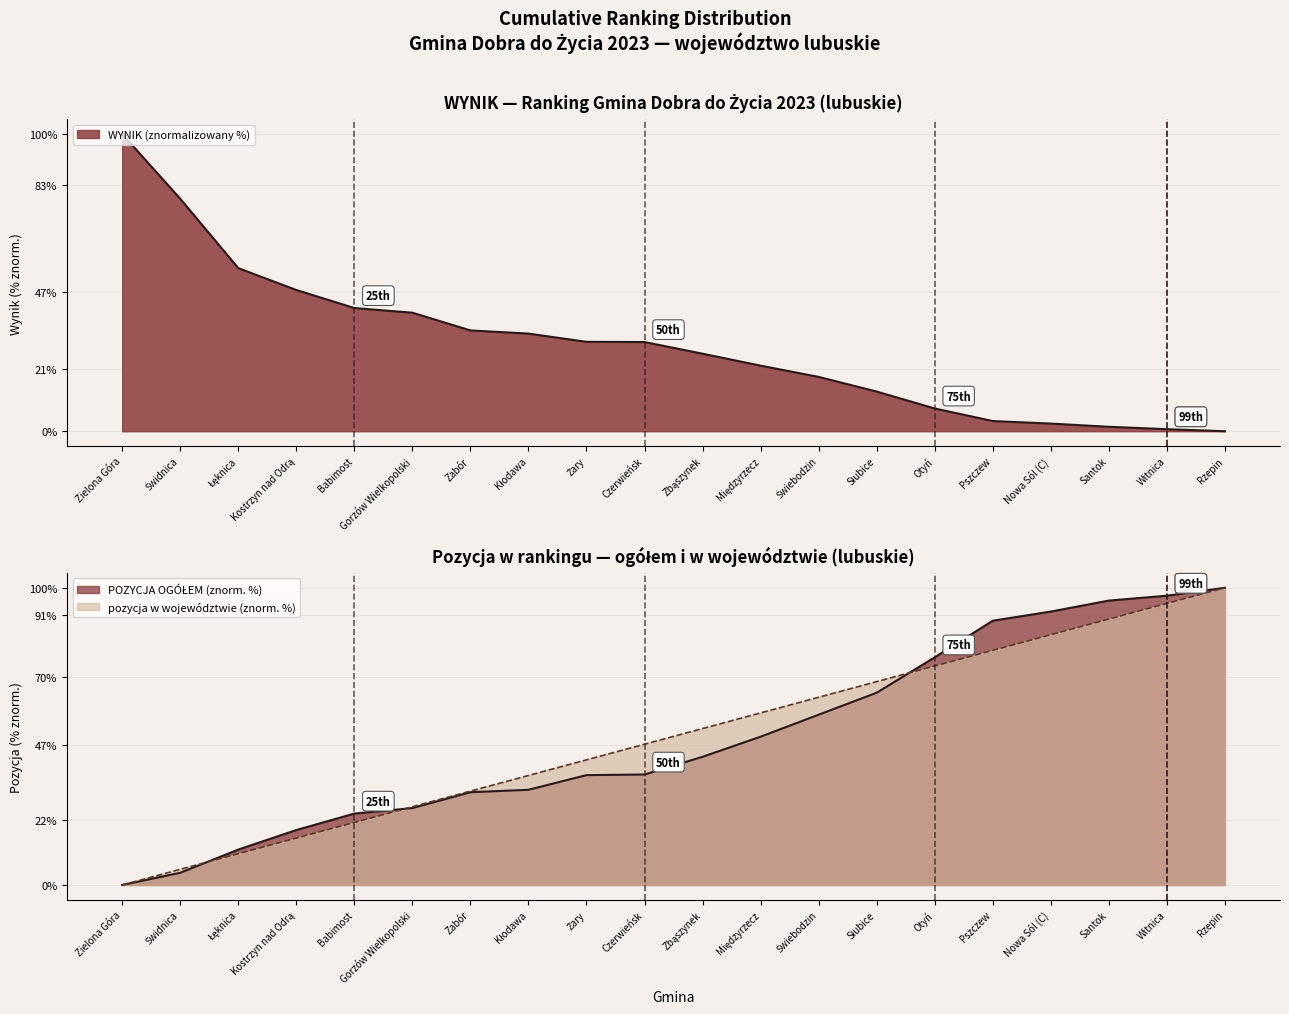

What position from the right is Otyń?

6